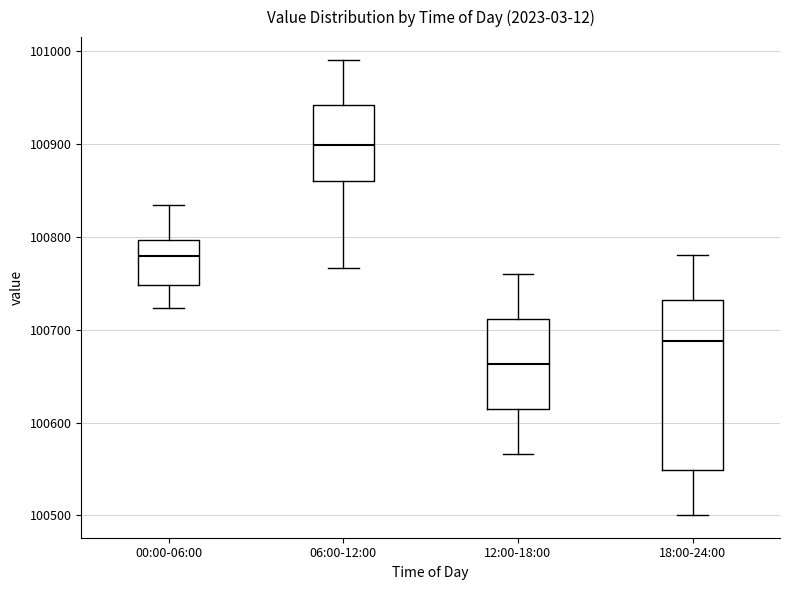

Where is the upper edge of the box for 00:00-06:00 on the y-axis? The values are not printed on the chart, so give them approximately, as read against the axis.

100800